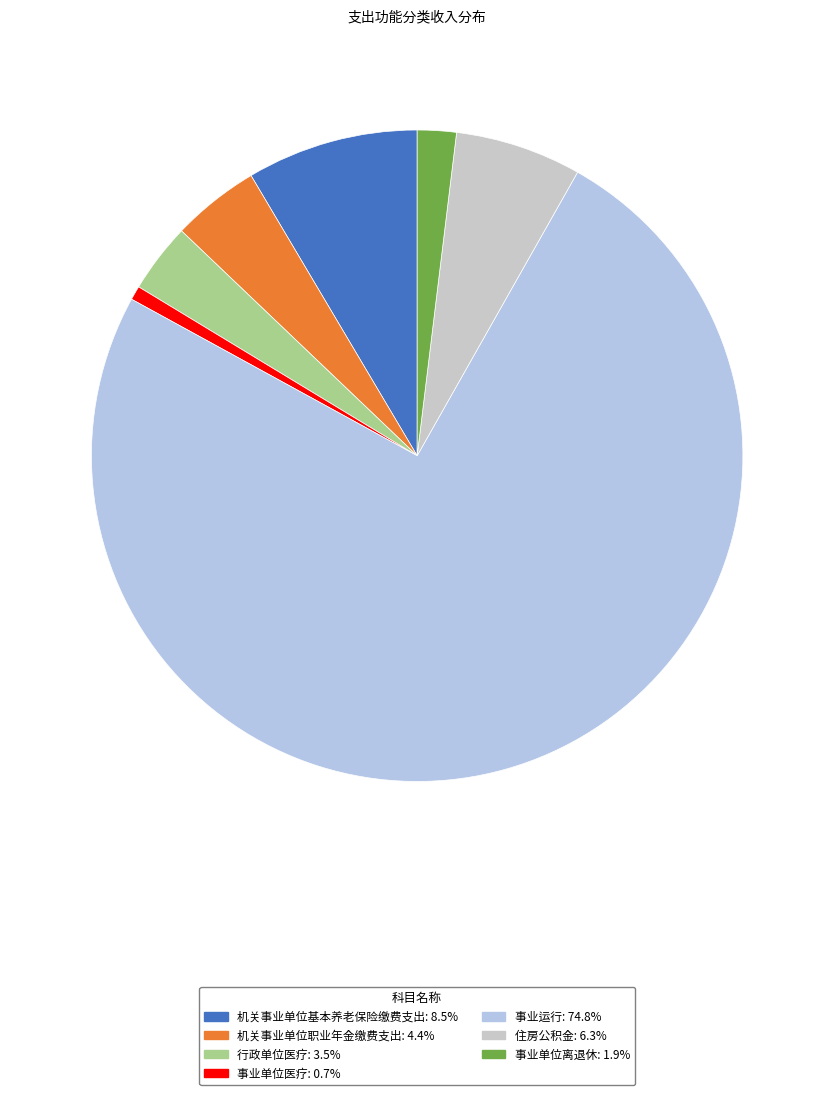

Is 机关事业单位职业年金缴费支出 the majority of the pie?

No